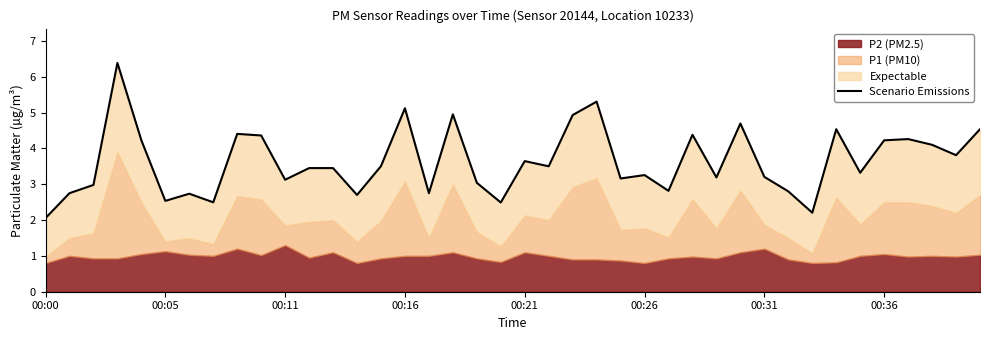

How many data points are above 3?

28